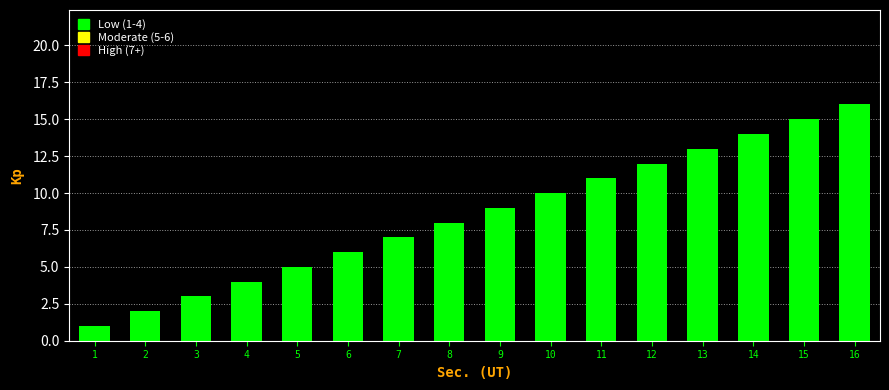

List the labels in order of value, largest first.

16, 15, 14, 13, 12, 11, 10, 9, 8, 7, 6, 5, 4, 3, 2, 1